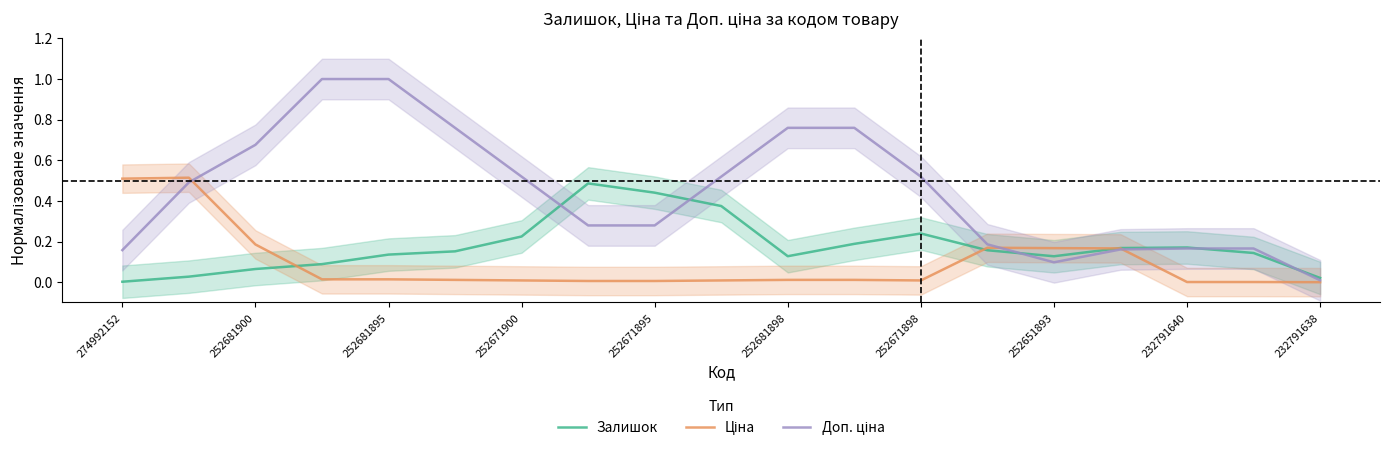

What are all the series names shown in the legend?

Залишок, Ціна, Доп. ціна